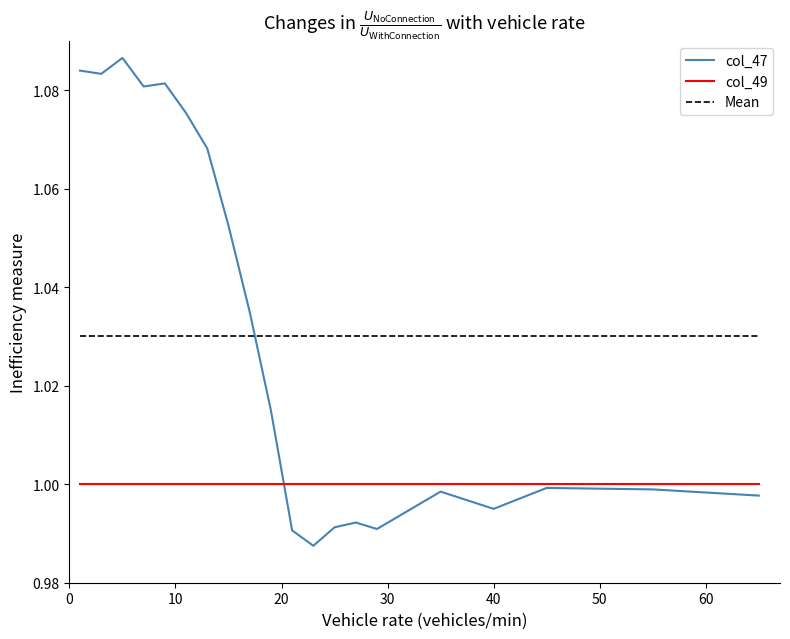

Rank the series by their maximum value, from lowest to highest.

col_49, Mean, col_47